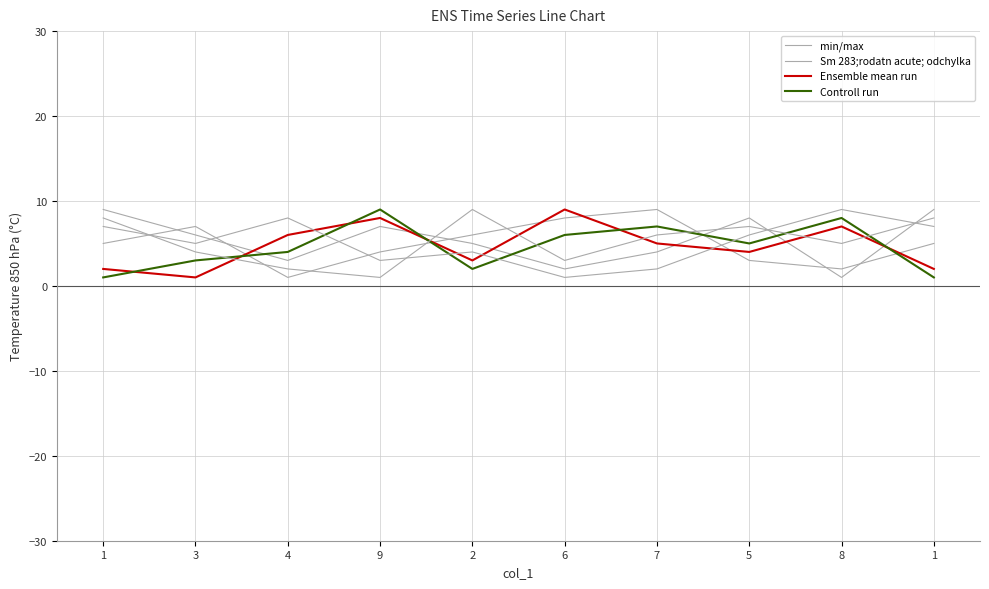

What is the label of the 5th point from the left?

2